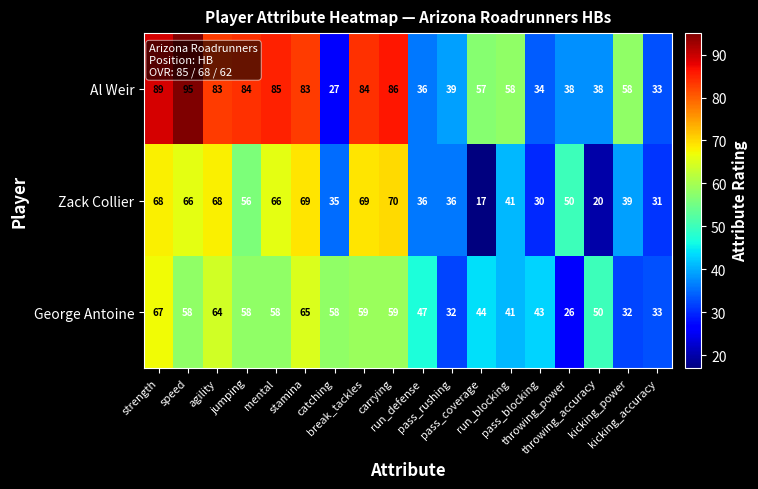

What is the minimum value shown in the chart?

17